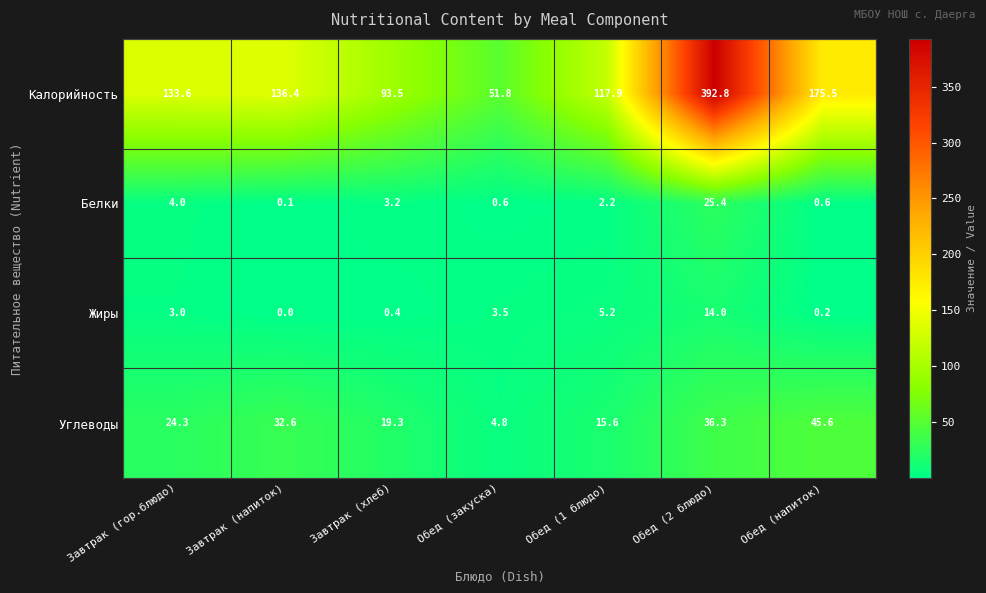

What is the approximate value of Углеводы at Обед (1 блюдо)?

15.6